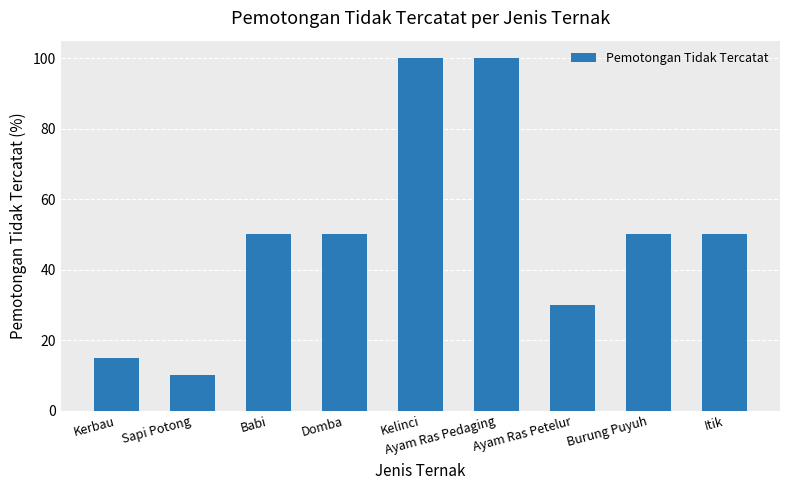

The value at Kelinci is 26. True or false?

False